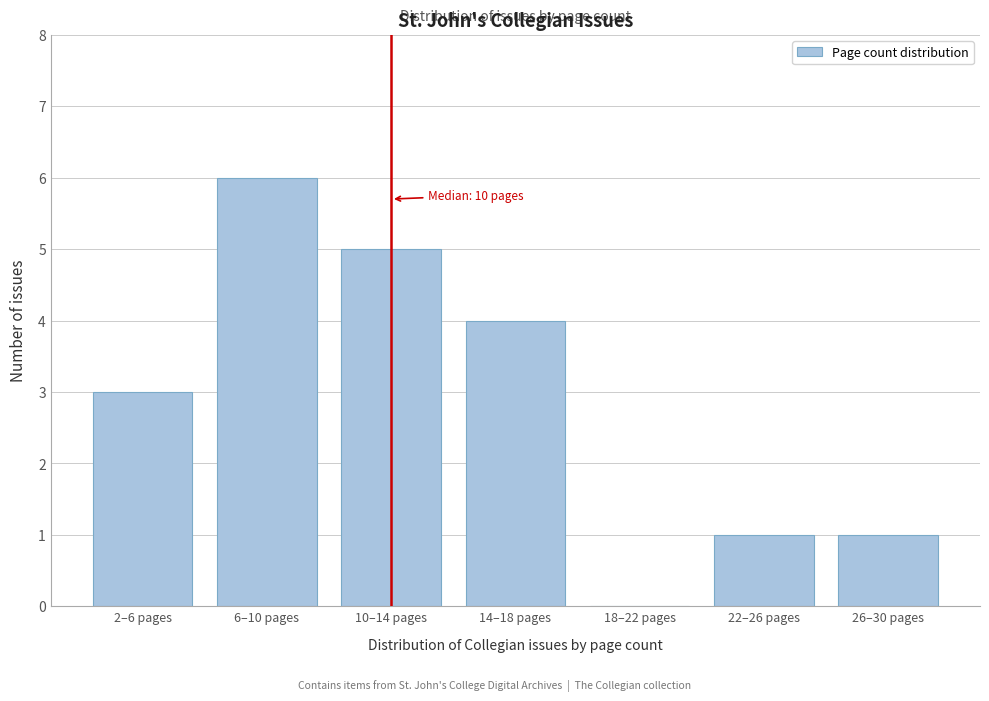

Reading left to right, transcribe all the data shown in this chart.

2–6 pages=3	6–10 pages=6	10–14 pages=5	14–18 pages=4	18–22 pages=0	22–26 pages=1	26–30 pages=1